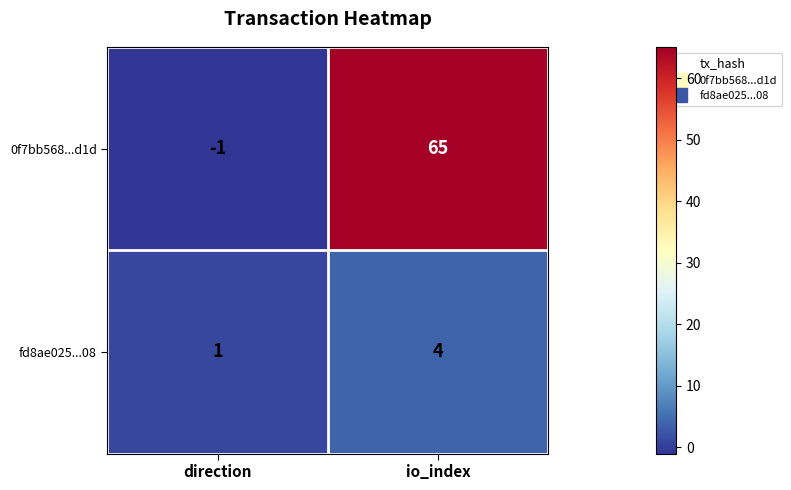

Reading right to left, list all the values displayed in this chart.

0f7bb568...d1d: io_index=65	direction=-1
fd8ae025...08: io_index=4	direction=1